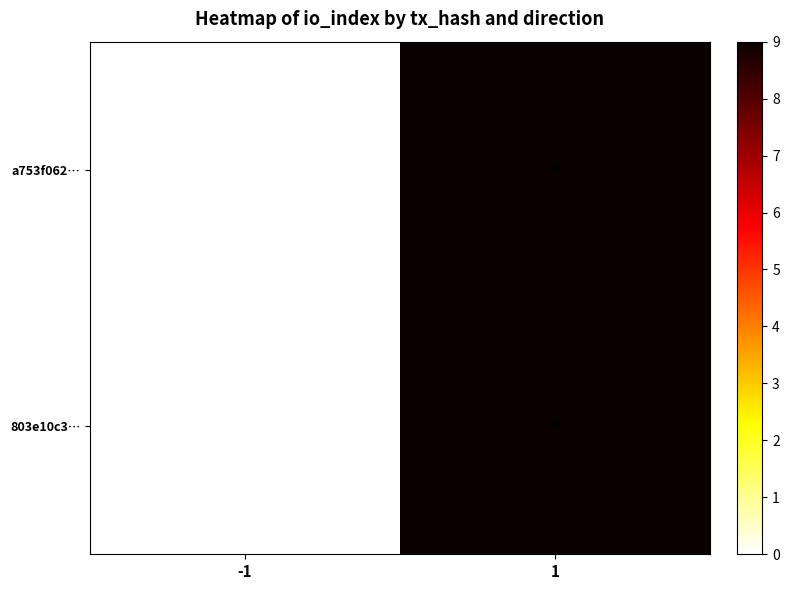

What is the total value across all series at 1?

18